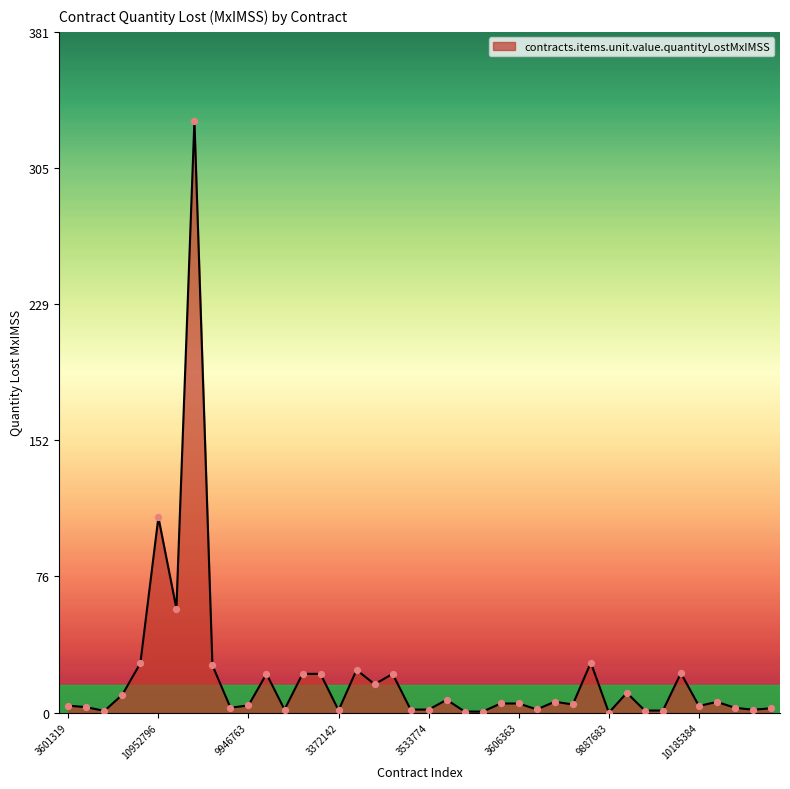

What is the difference between the maximum and minimum values?

331.4